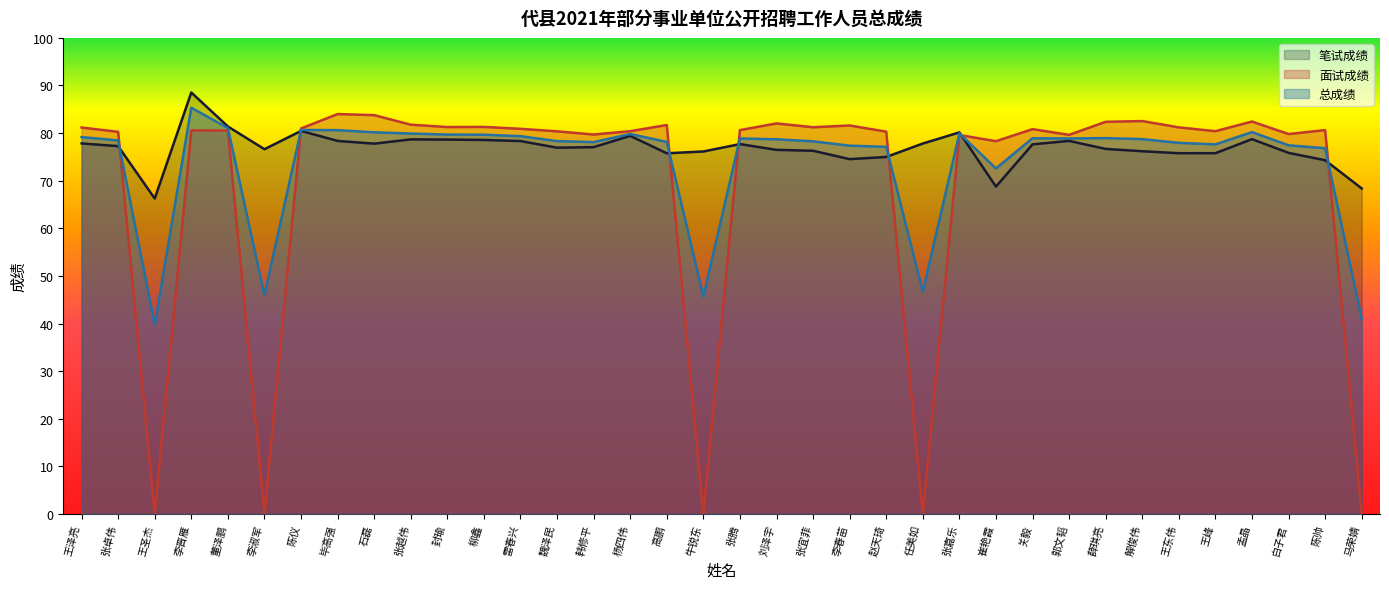

Between which two adjacent categories do 面试成绩 and 总成绩 first intersect?

张卓伟 and 王圣杰